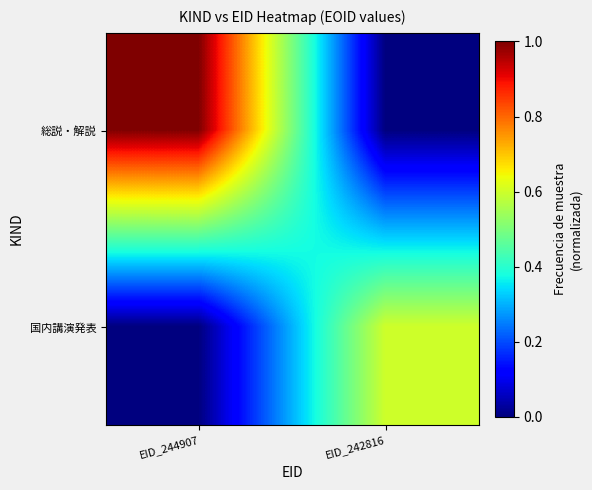

Count the number of data series in this chart.

2